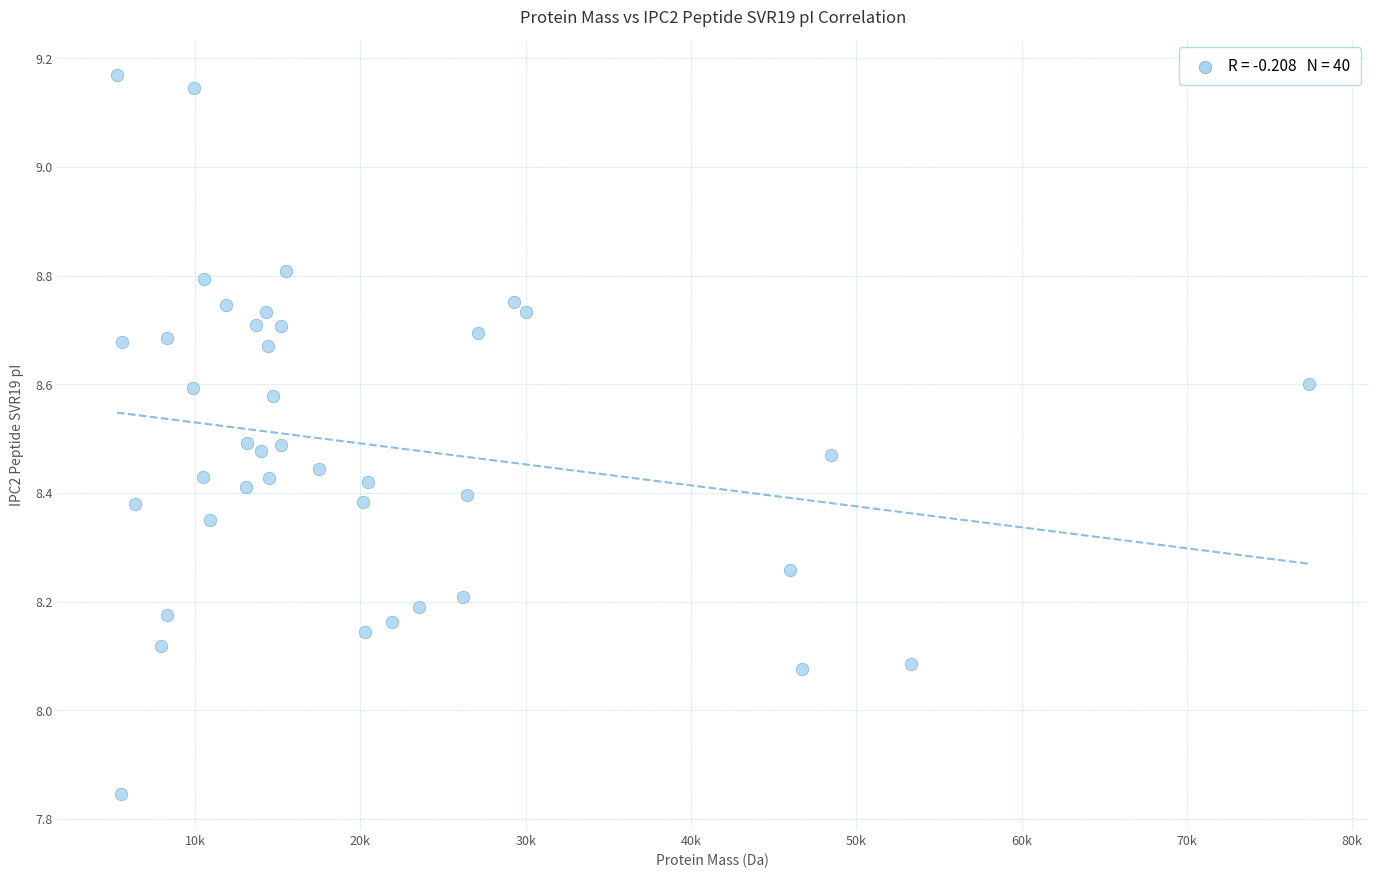

What is the range of X values (max minus min)?

72098.1